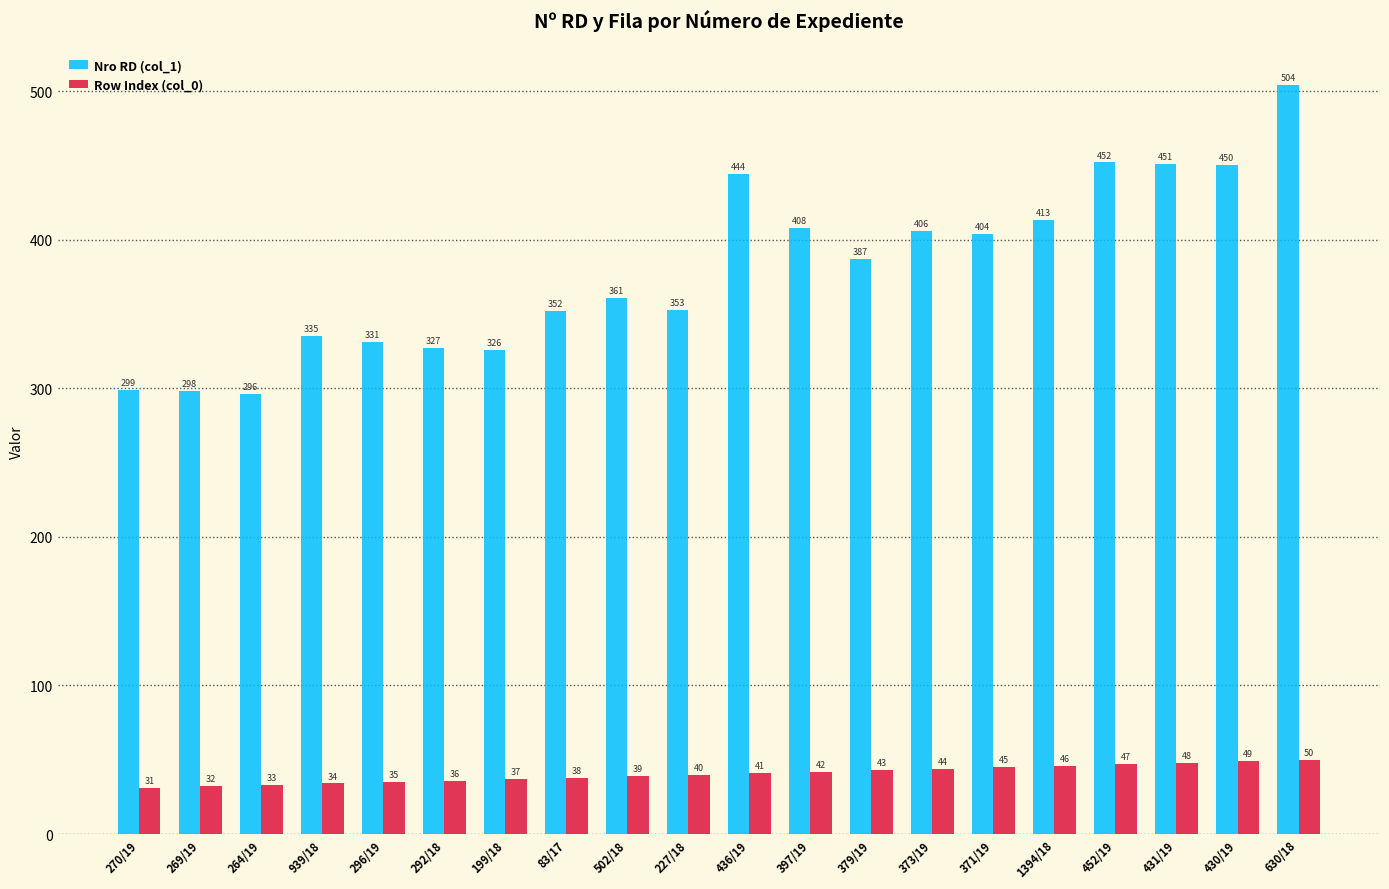

Are the bars horizontal?

No